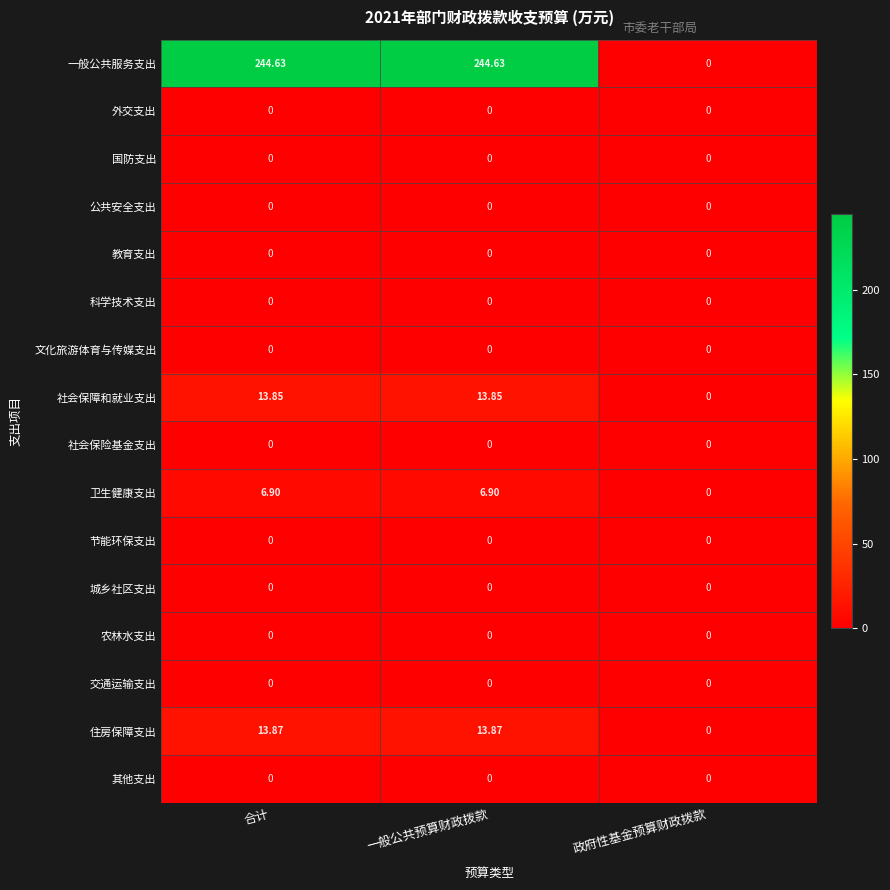

At how many categories does at least one series exceed 14?

2